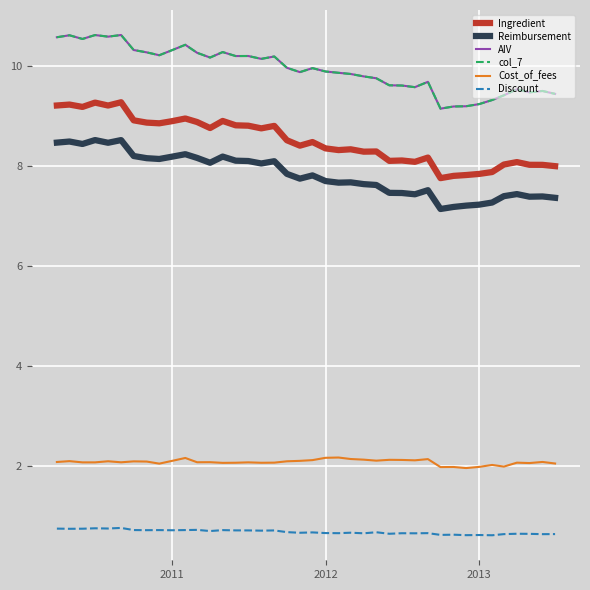

What is the minimum value for Discount?

0.6